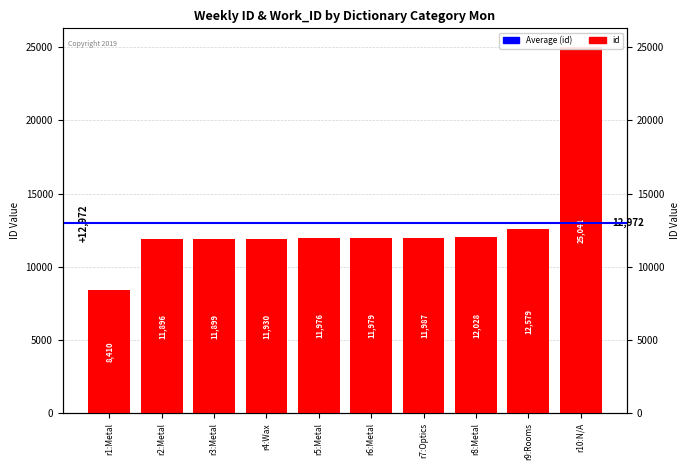

Where does the data first go above 11979?

r7:Optics